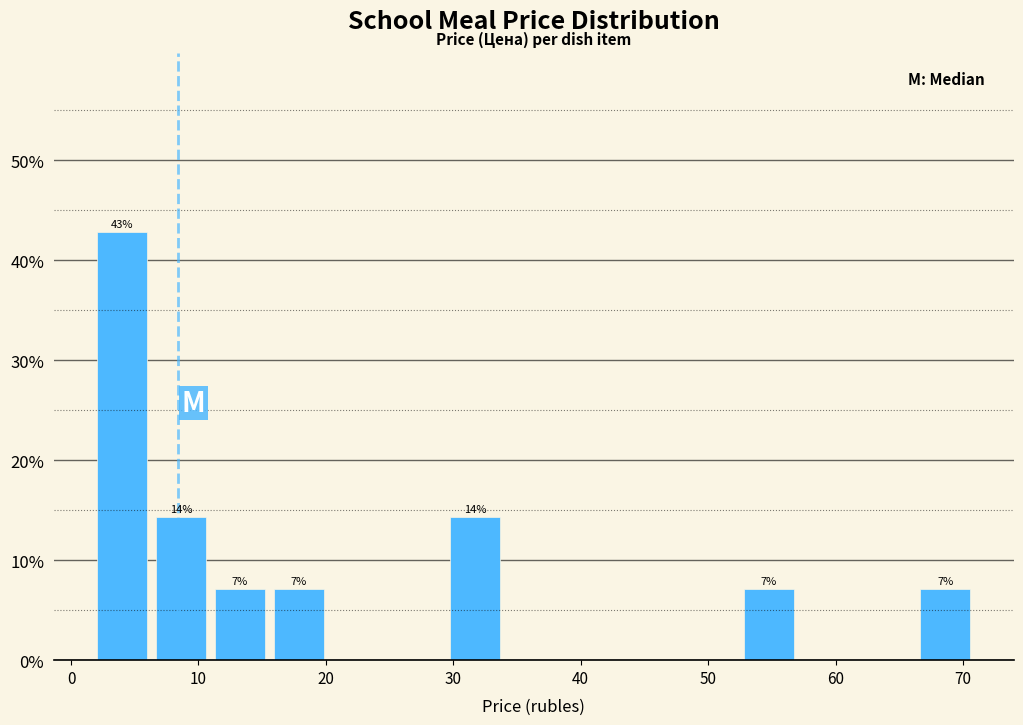

Over which range of the x-axis is the bar tallest?

2 to 6